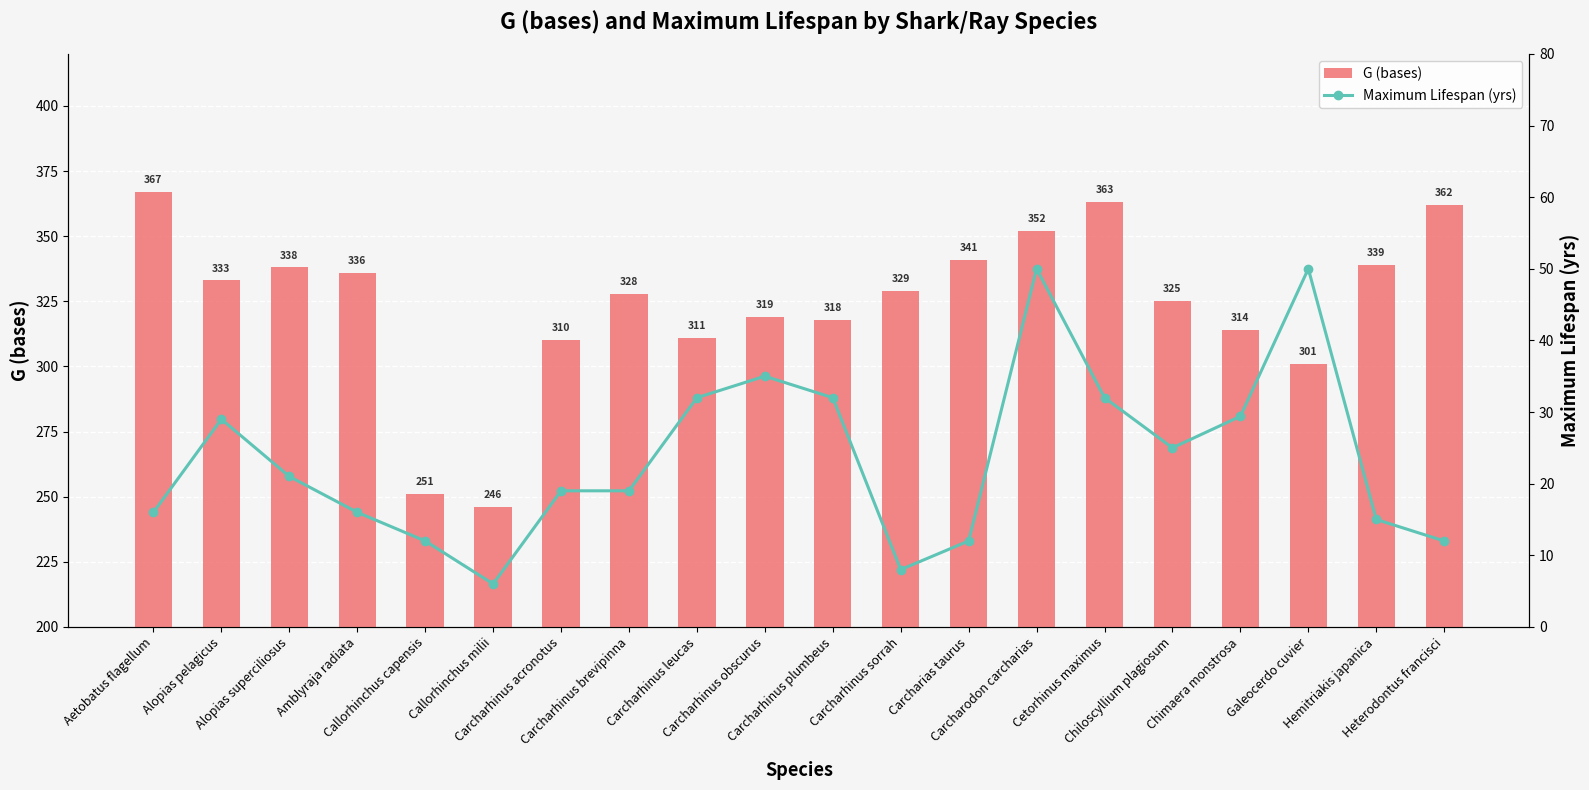

What is the minimum value for G (bases)?

246